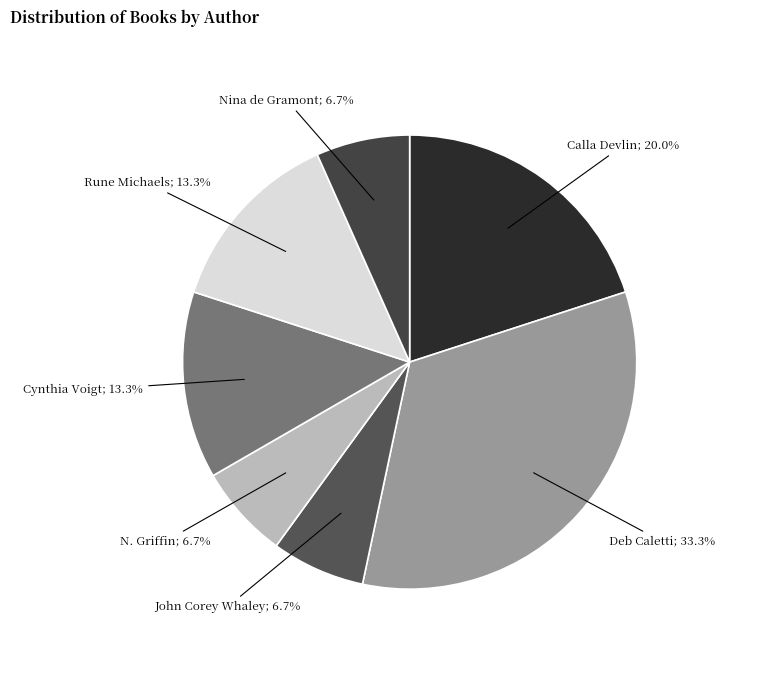

Is there a majority slice in this chart?

No